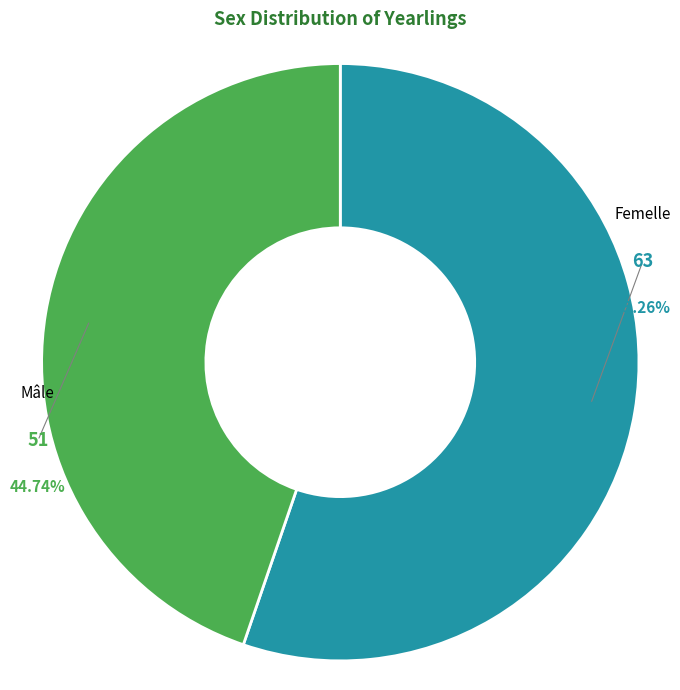

To the nearest percent, what is the combined percentage of Femelle and Mâle?

100%